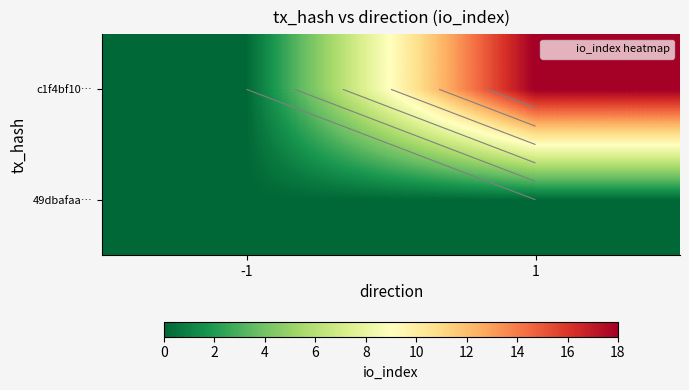

Is the value of c1f4bf10… at 1 greater than the value of 49dbafaa… at -1?

Yes